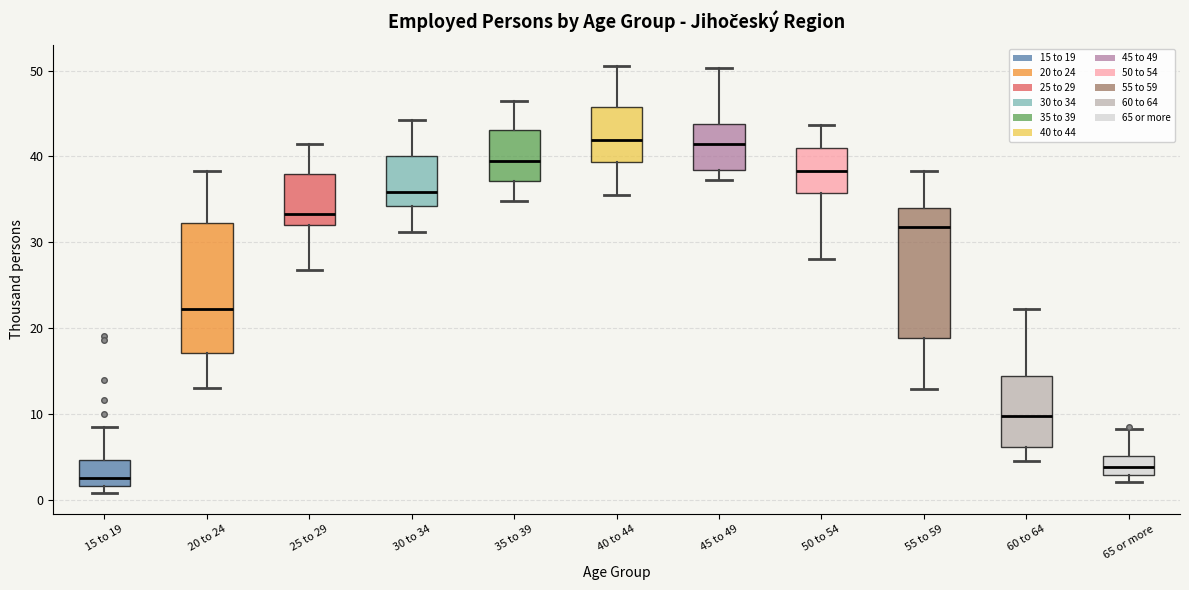

Reading left to right, transcribe this box plot: for each box, give where its median line is, the range the box spans, and where its two whiskers end, as read against the y-axis. The values are not printed on the chart, so give them approximately, as read against the axis.

15 to 19: median 2 (just above the box's lower edge), box 2 to 5, whiskers 1 to 8
20 to 24: median 22, box 17 to 32, whiskers 13 to 38
25 to 29: median 33, box 32 to 38, whiskers 27 to 41
30 to 34: median 36, box 34 to 40, whiskers 31 to 44
35 to 39: median 39, box 37 to 43, whiskers 35 to 46
40 to 44: median 42, box 39 to 46, whiskers 36 to 51
45 to 49: median 41, box 38 to 44, whiskers 37 to 50
50 to 54: median 38, box 36 to 41, whiskers 28 to 44
55 to 59: median 32, box 19 to 34, whiskers 13 to 38
60 to 64: median 10, box 6 to 14, whiskers 5 to 22
65 or more: median 4, box 3 to 5, whiskers 2 to 8